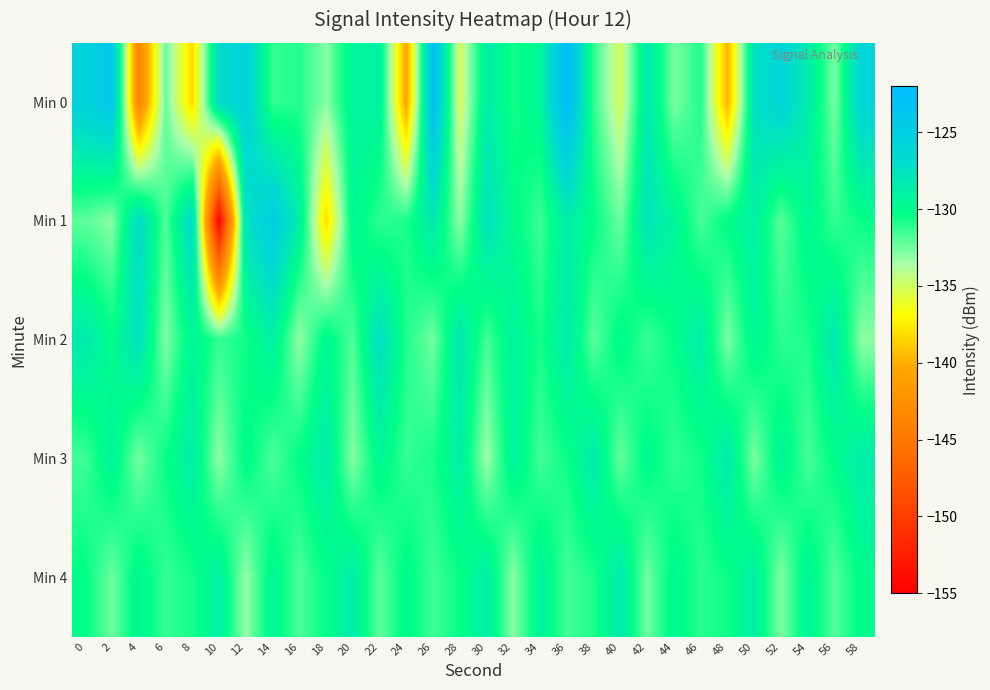

What is the difference between the highest and lowest values at 58?

7.1